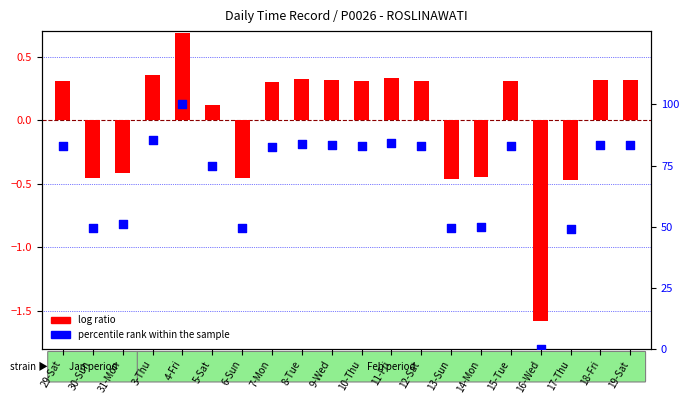

At which category is the sum across all series the highest?

4-Fri